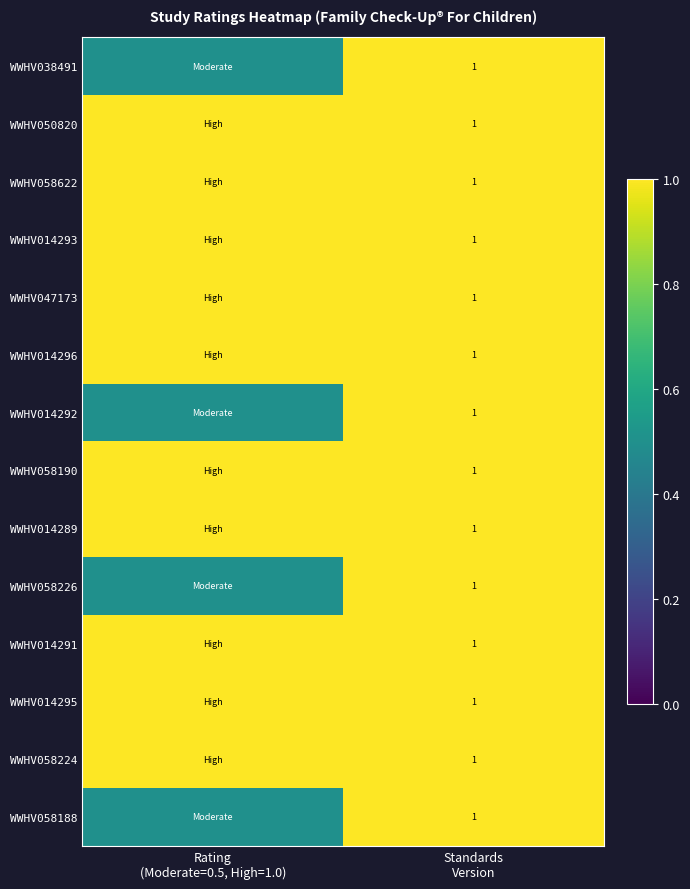

What is the lowest value of the WWHV014295 series?

1.0